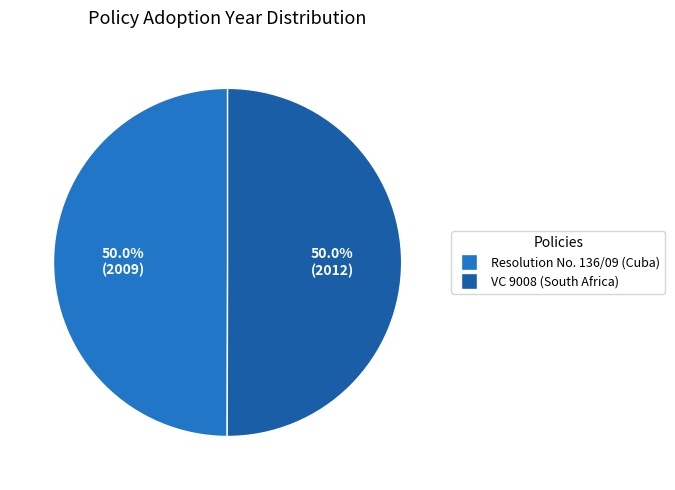

Combined, do Resolution No. 136/09 (Cuba) and VC 9008 (South Africa) account for over 50%?

Yes